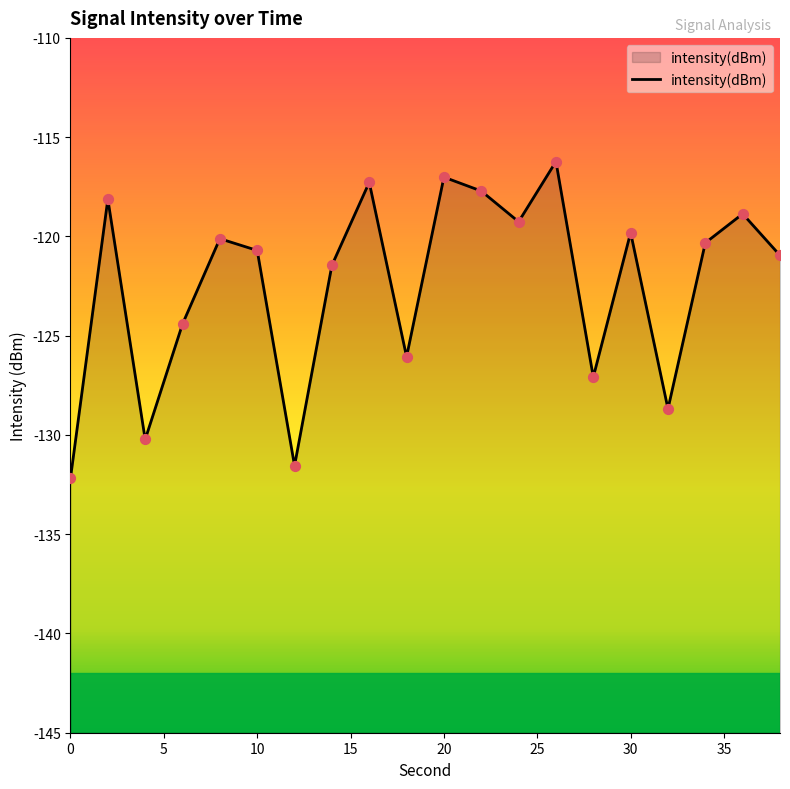

Which has a higher value, 32 or 28?

28